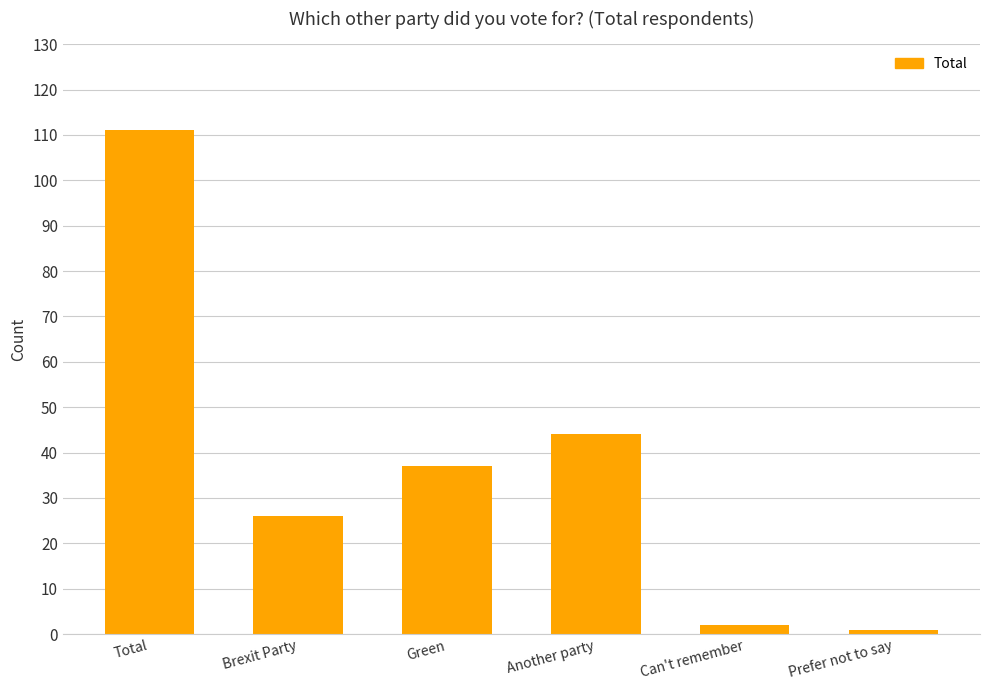

What is the greatest value displayed?

111